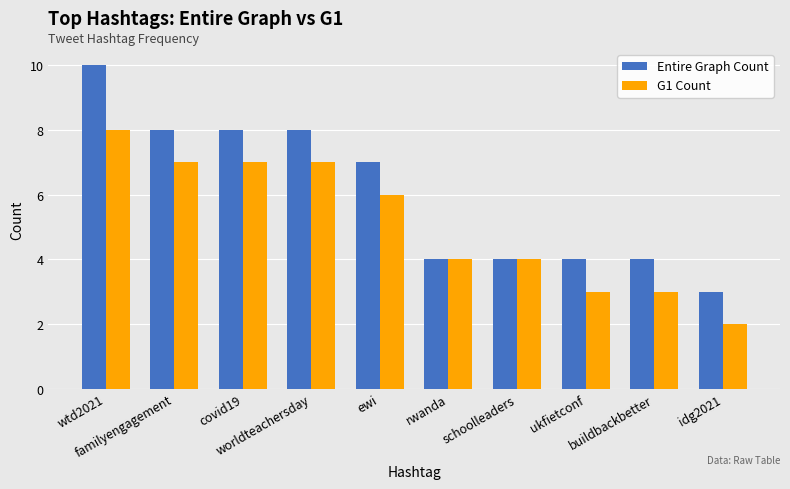

What are all the series names shown in the legend?

Entire Graph Count, G1 Count